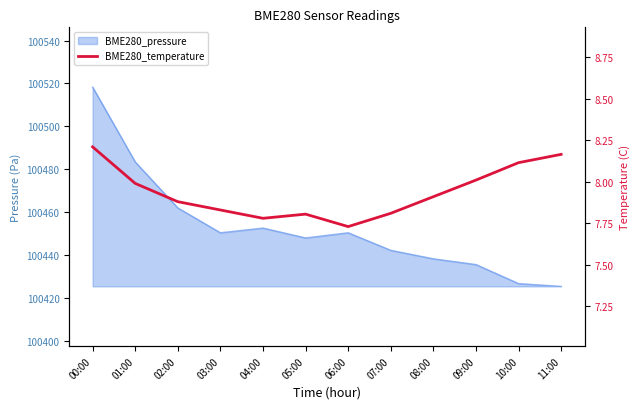

Which category has the highest value across all series?

00:00